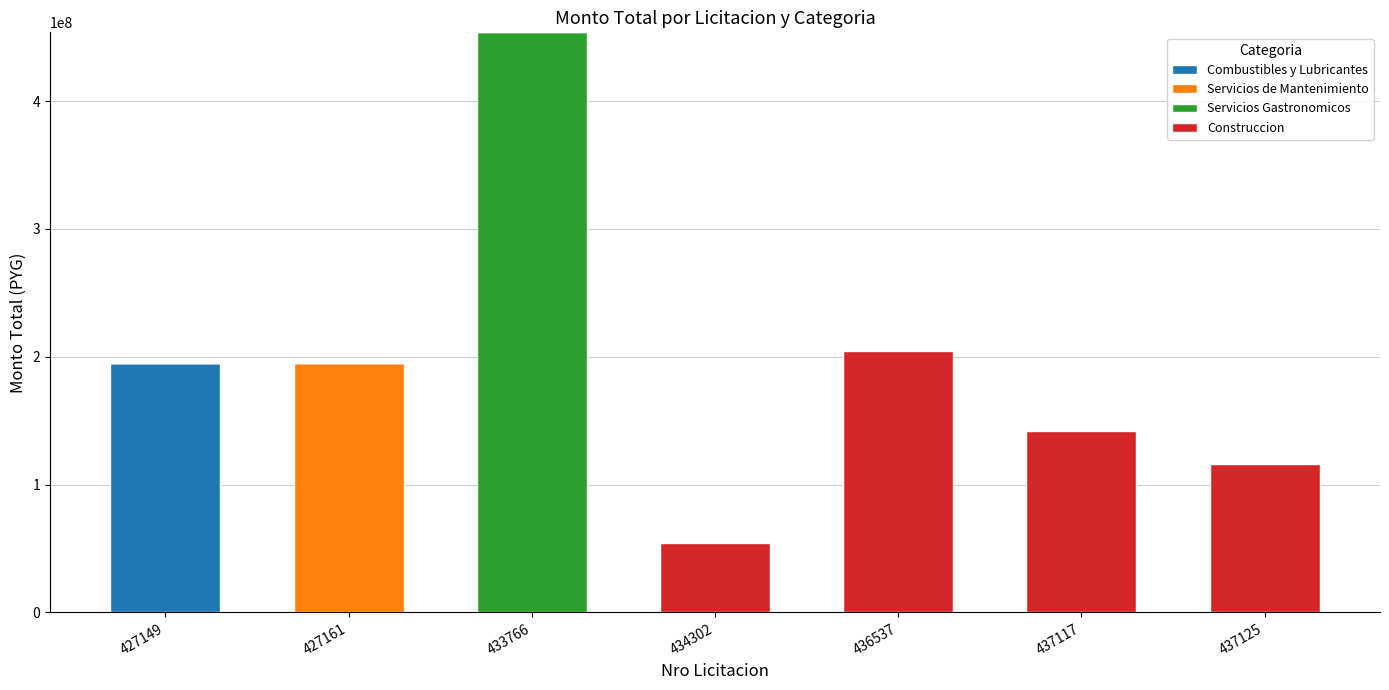

What are all the series names shown in the legend?

Combustibles y Lubricantes, Servicios de Mantenimiento, Servicios Gastronomicos, Construccion